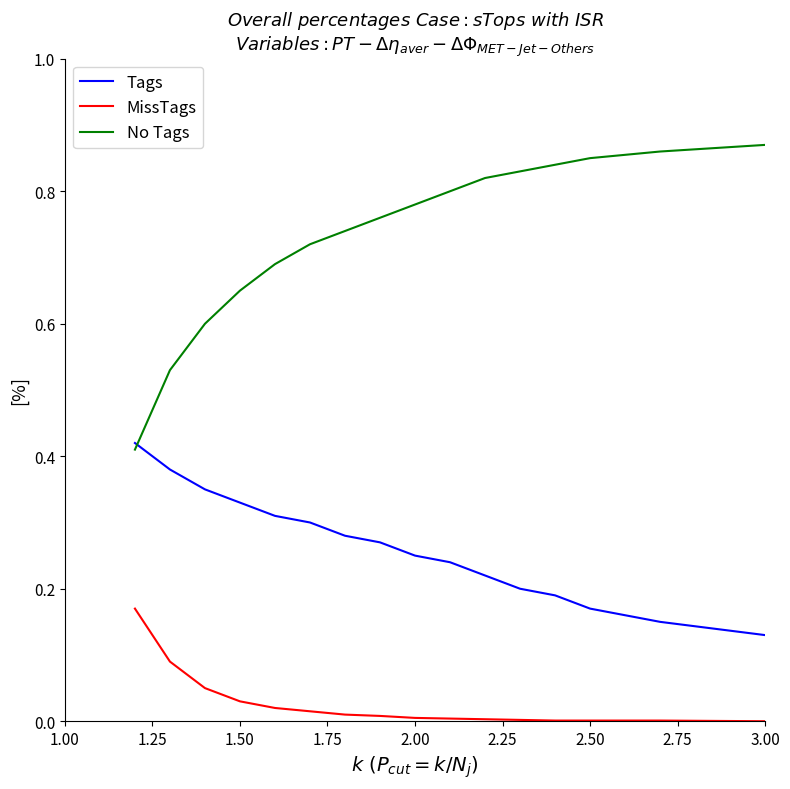

Which series has the largest range (max minus min)?

No Tags